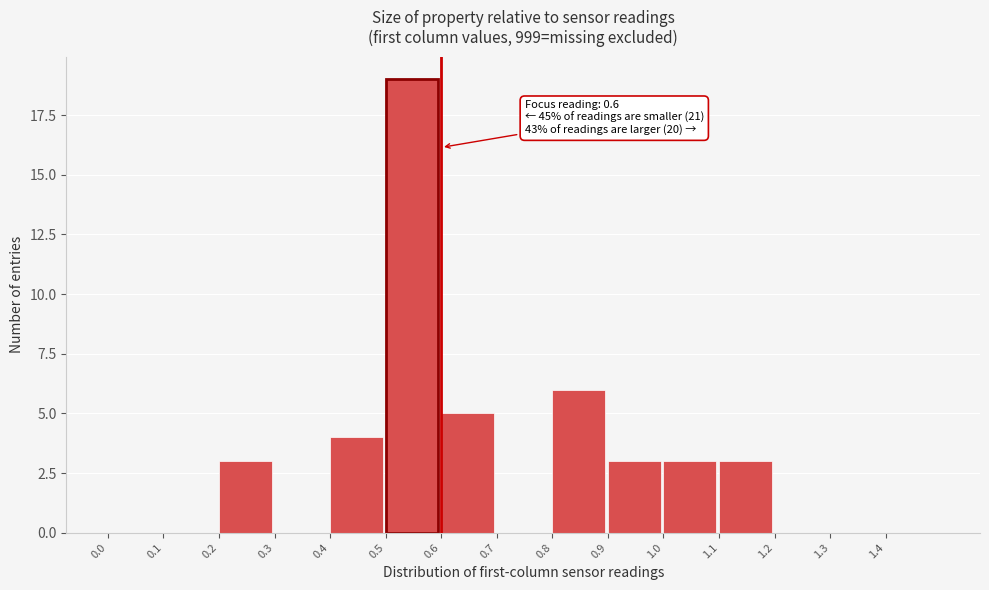

Over which range of the x-axis is the bar tallest?

0.5 to 0.6